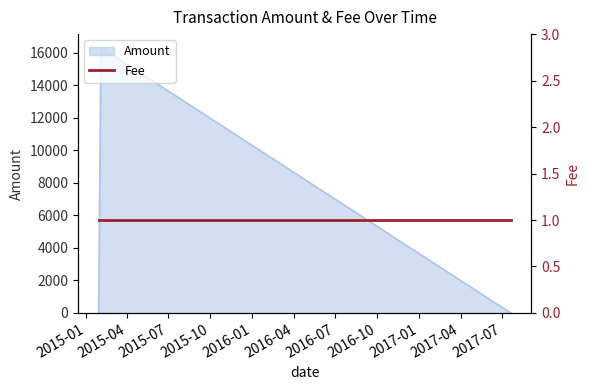

The chart shows a value of -9407 at 2015-01-29. True or false?

False